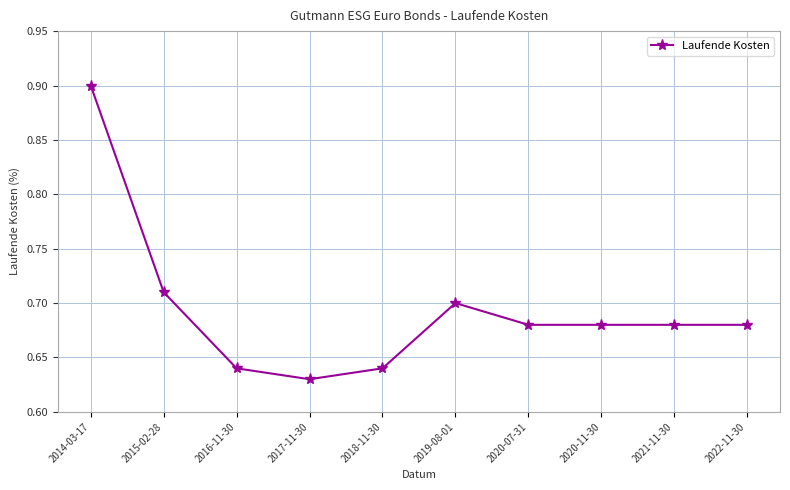

Where is the first local maximum?

2019-08-01